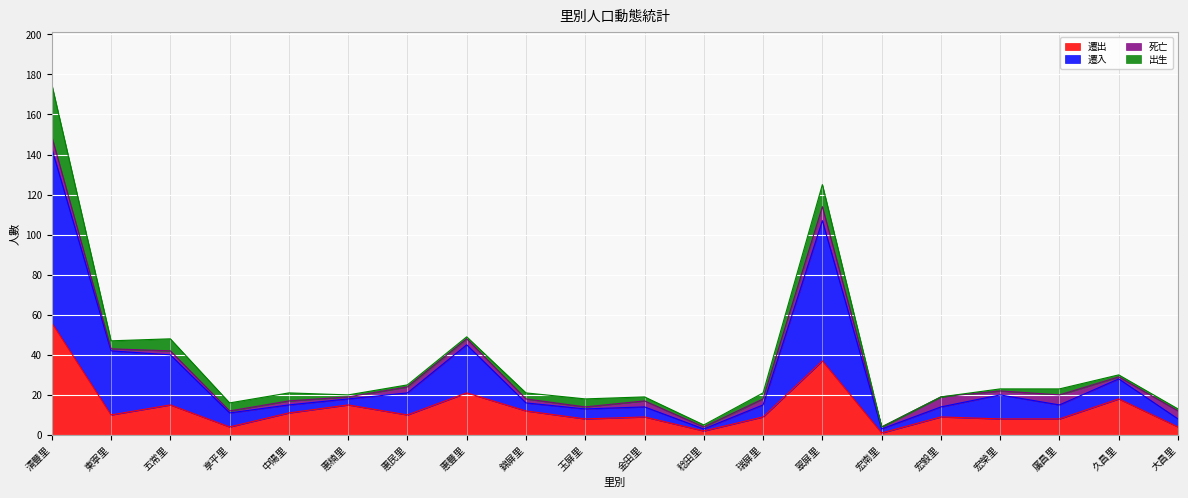

What position from the right is 錦屏里?

12